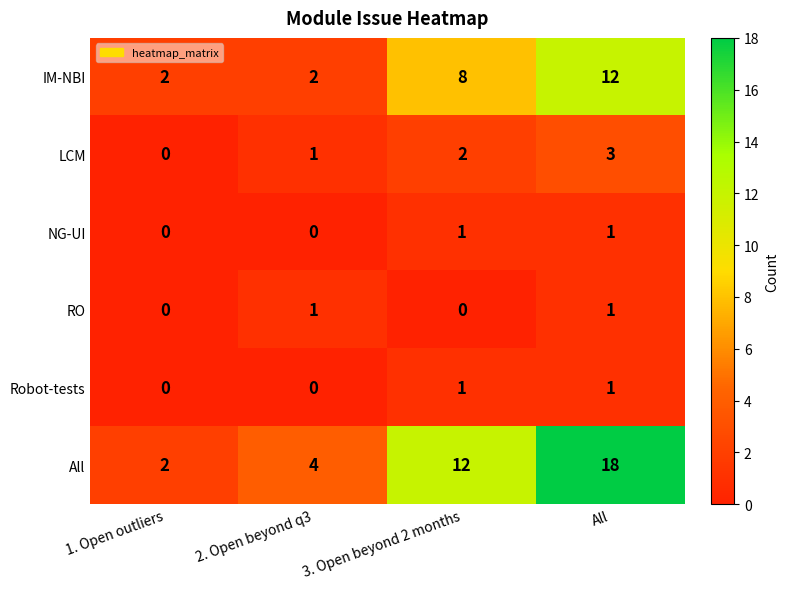

What is the difference between the maximum and minimum values in the LCM series?

3